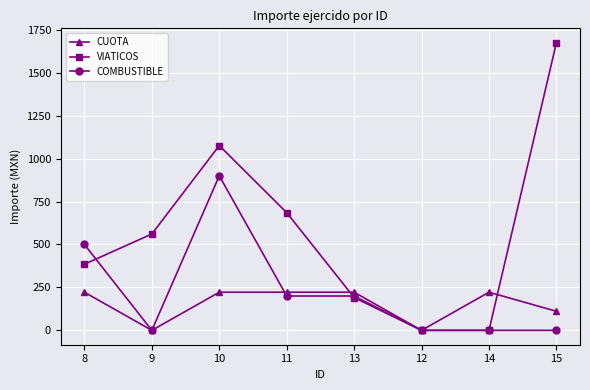

Reading left to right, list all the values displayed in this chart.

CUOTA: 222.0	0.0	222.0	222.0	222.0	0.0	222.0	111.0
VIATICOS: 385.0	561.0	1076.0	685.5	191.0	0.0	0.0	1675.0
COMBUSTIBLE: 500.0	0.0	900.0	200.0	200.0	0.0	0.0	0.0